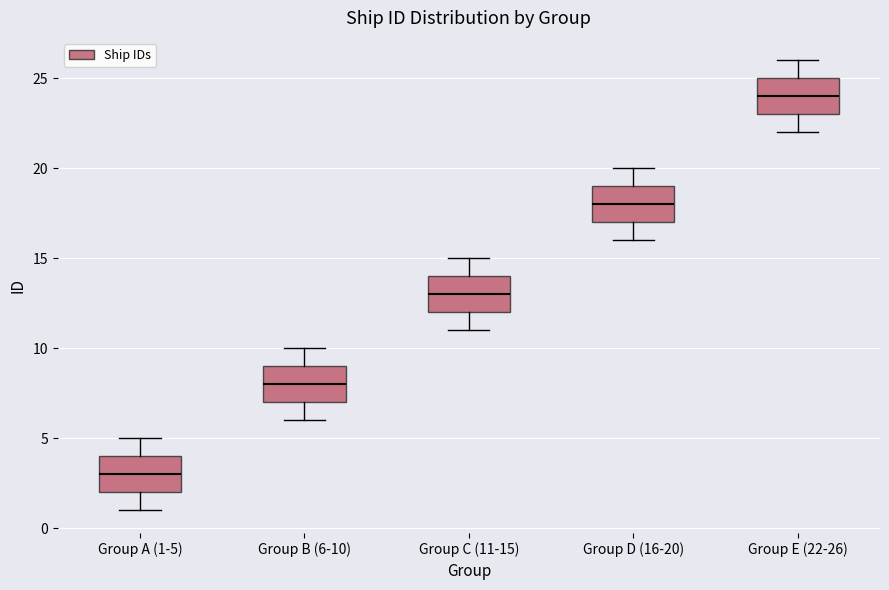

Which box's median line is the lowest?

Group A (1-5)